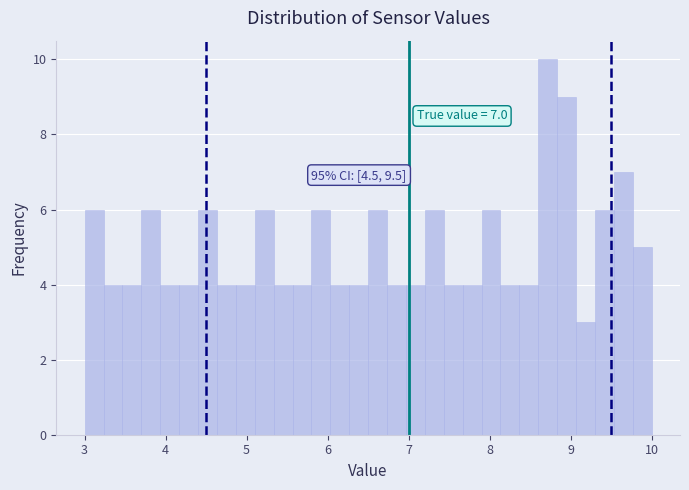

Around what value on the x-axis is the tallest bar? Give the approximate position of its centre, as read against the axis.

8.7